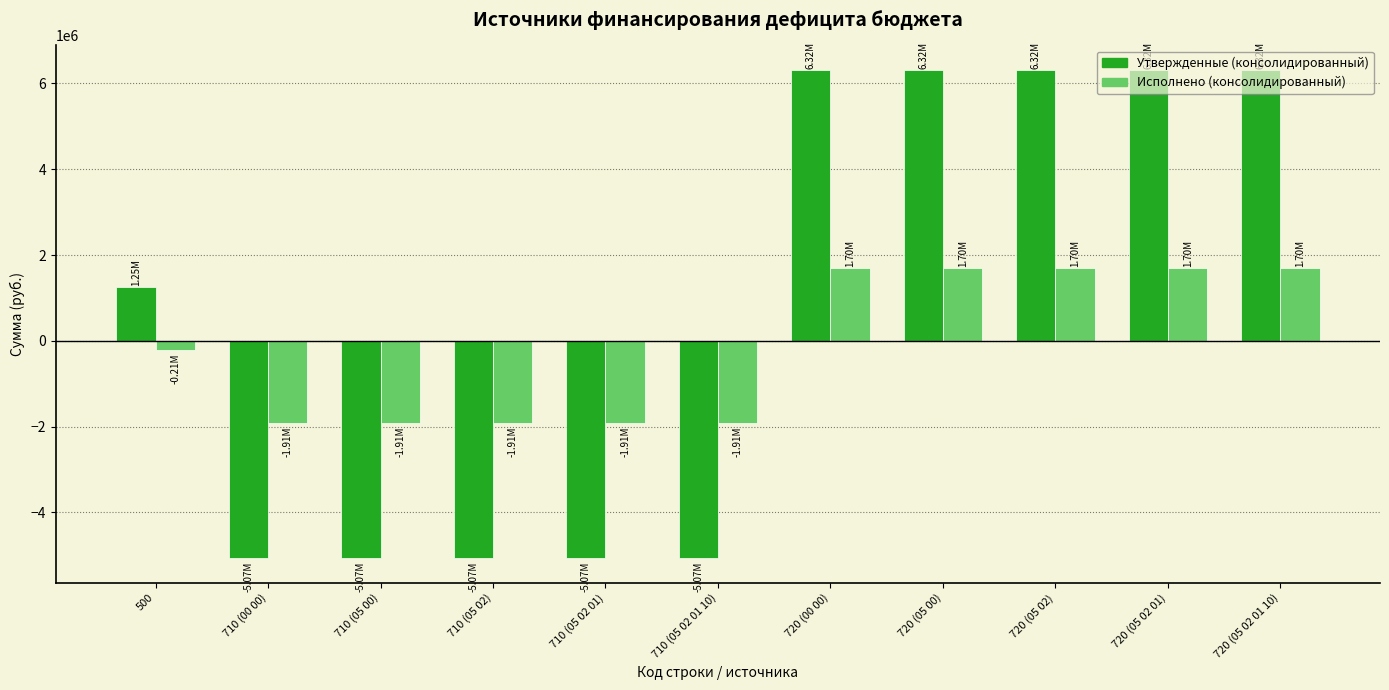

The value of Исполнено (консолидированный) at 720 (05 02 01) is 1698777.4. True or false?

True